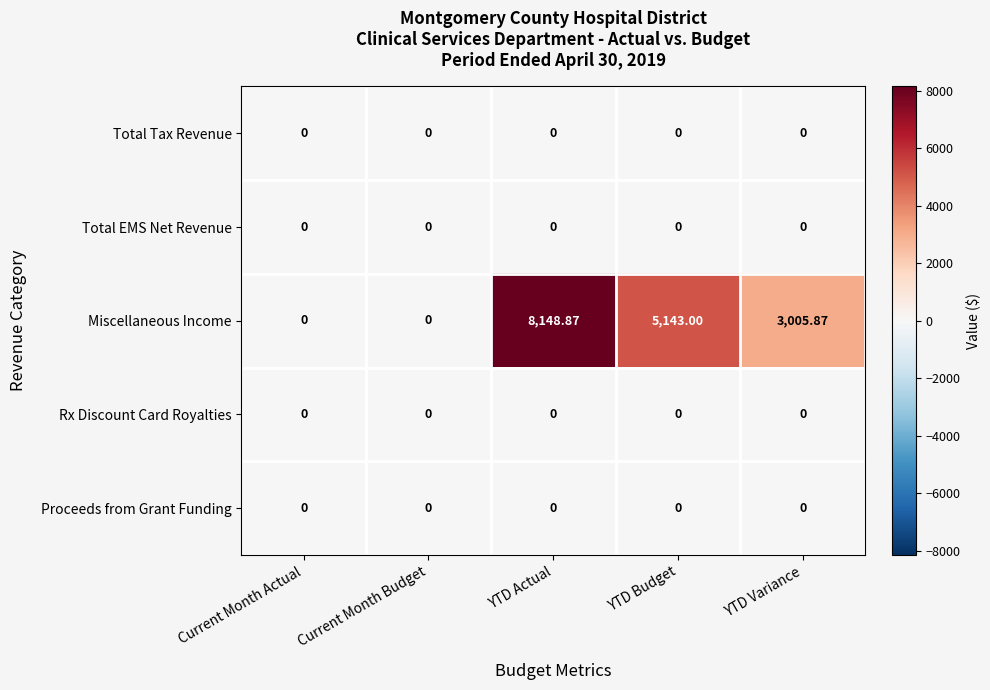

Between Current Month Actual and YTD Budget, which series saw the biggest shift?

Miscellaneous Income